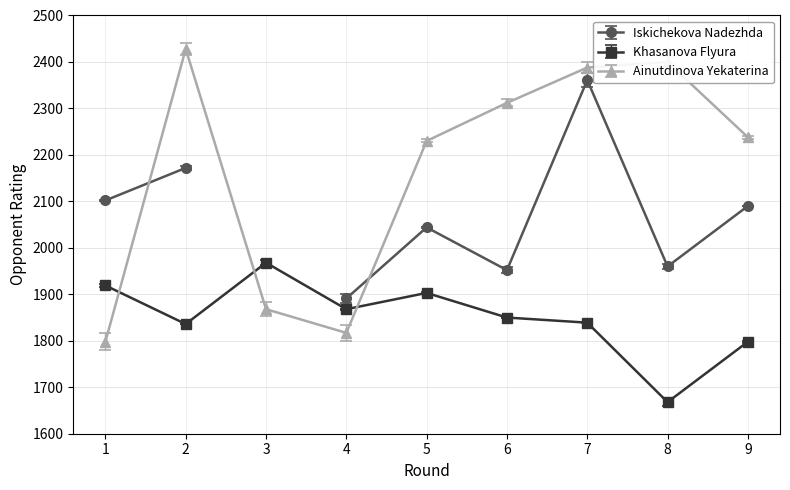

How many values in the Ainutdinova Yekaterina series are below 2238?

4